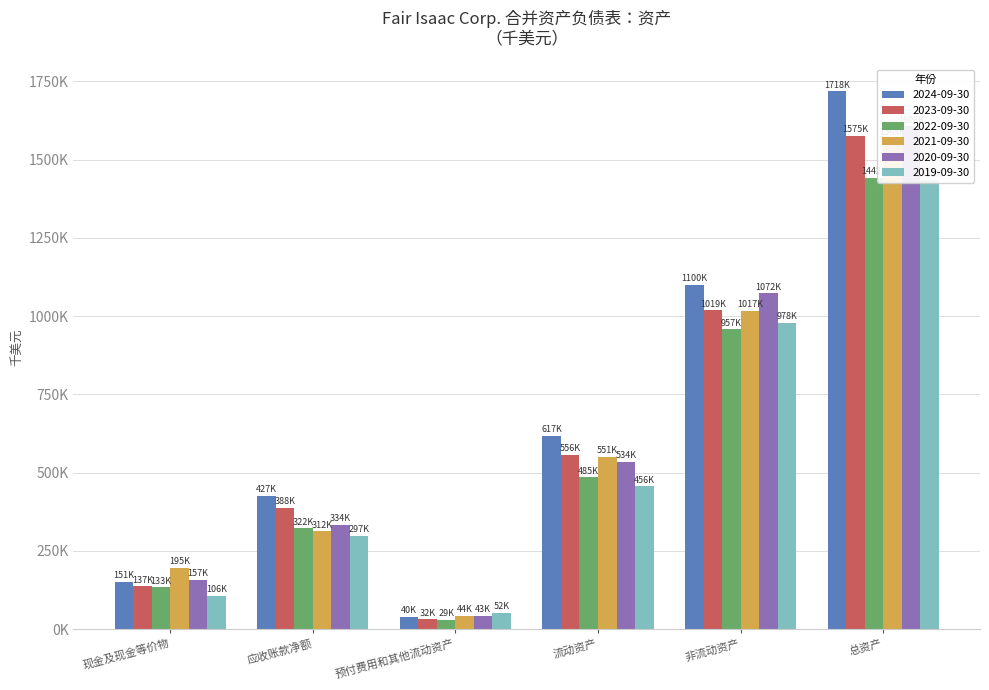

Which series has the largest total across all categories?

2024-09-30